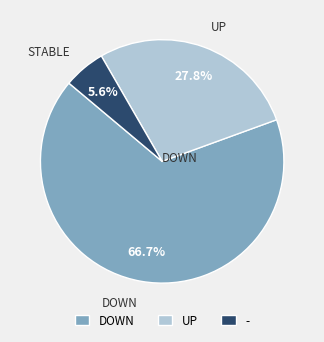

Does - represent more than half of the total?

No